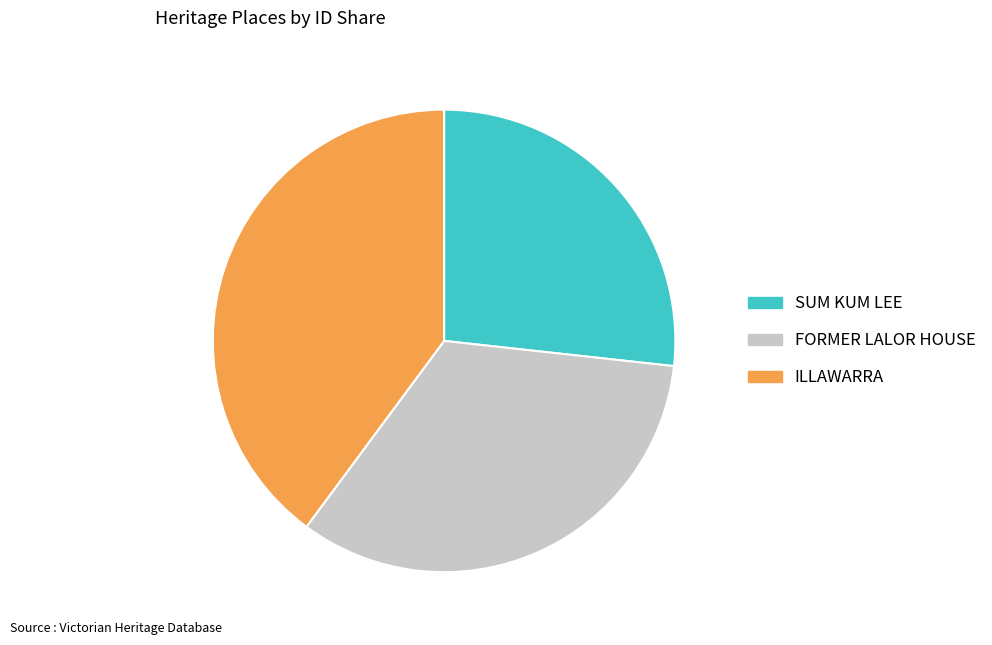

Does any single category account for the majority?

No